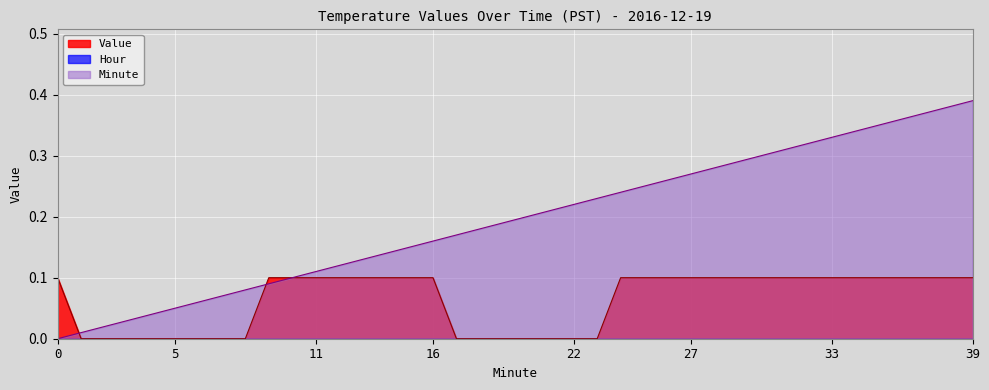

Which series has the largest total across all categories?

Minute